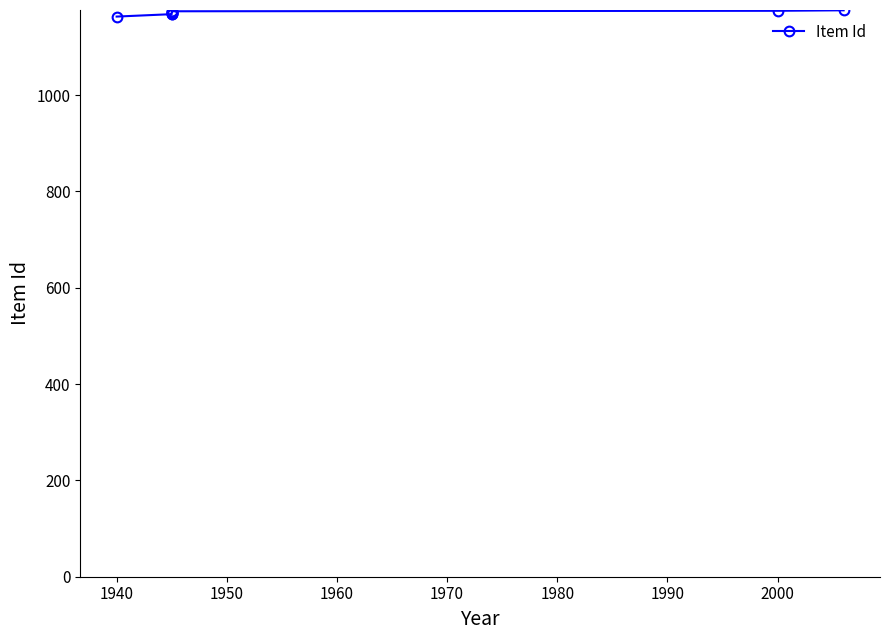

Between 1970 and 1940, which is larger?

1970